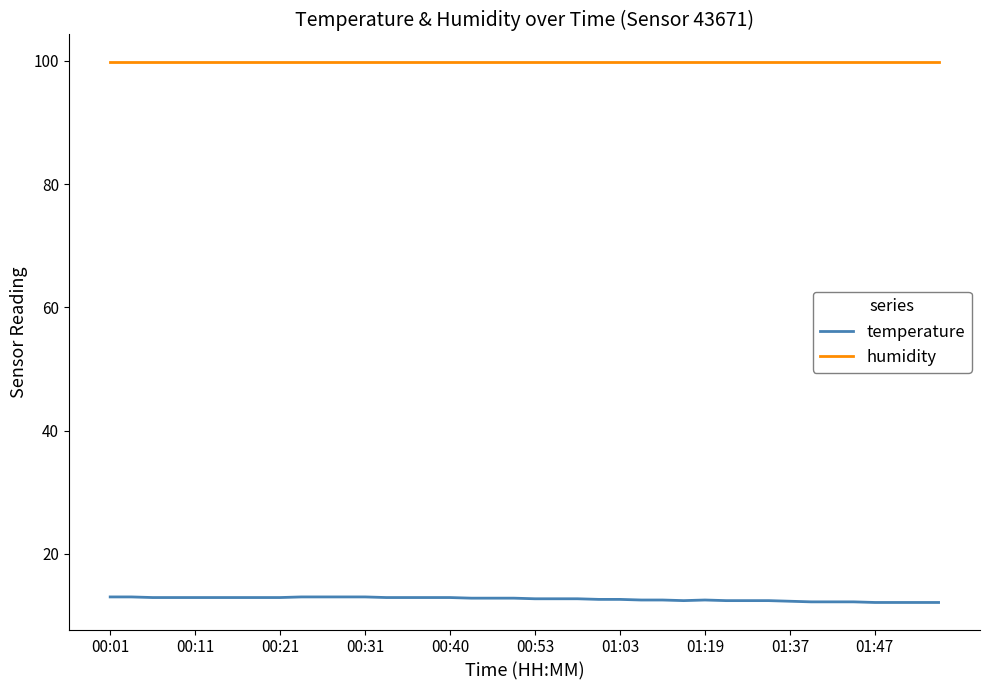

What is the maximum value shown in the chart?

99.9